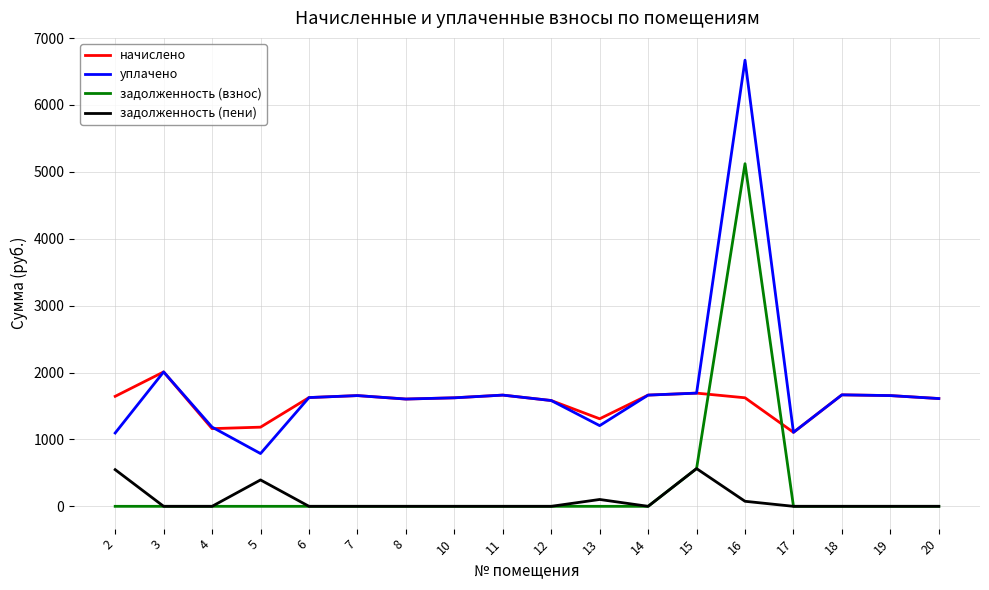

After their last crossing, which series has the higher values: начислено or задолженность (взнос)?

начислено